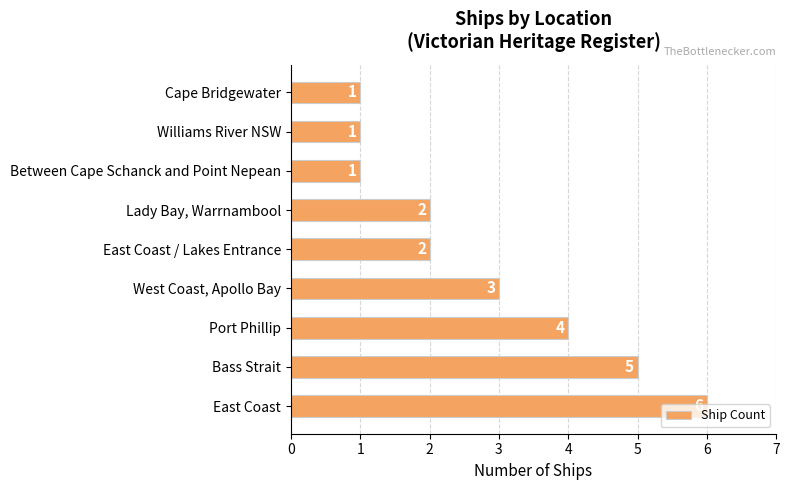

Which category has the highest value across all series?

East Coast